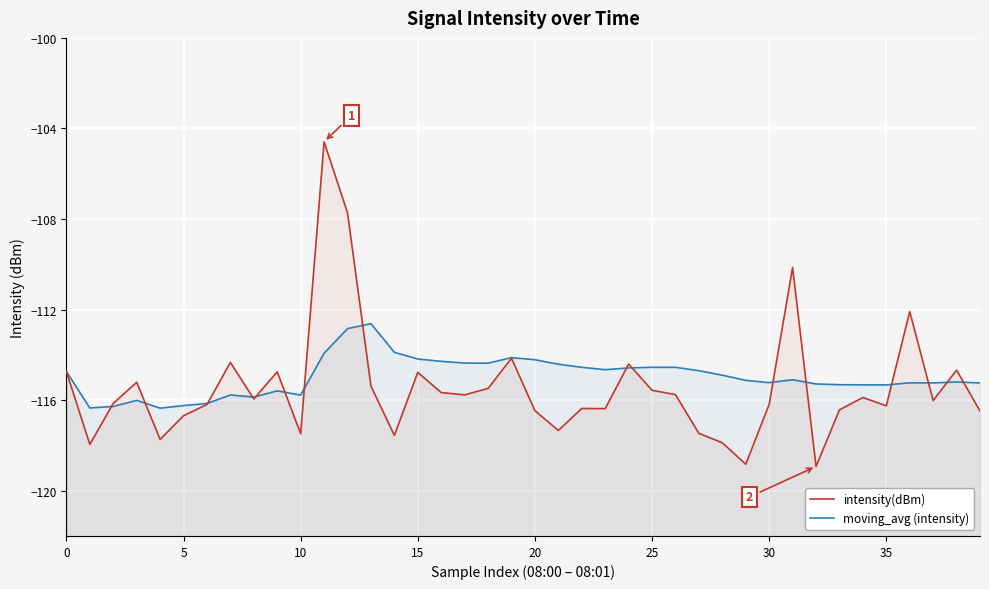

True or false: moving_avg (intensity) and intensity(dBm) cross at least once.

True